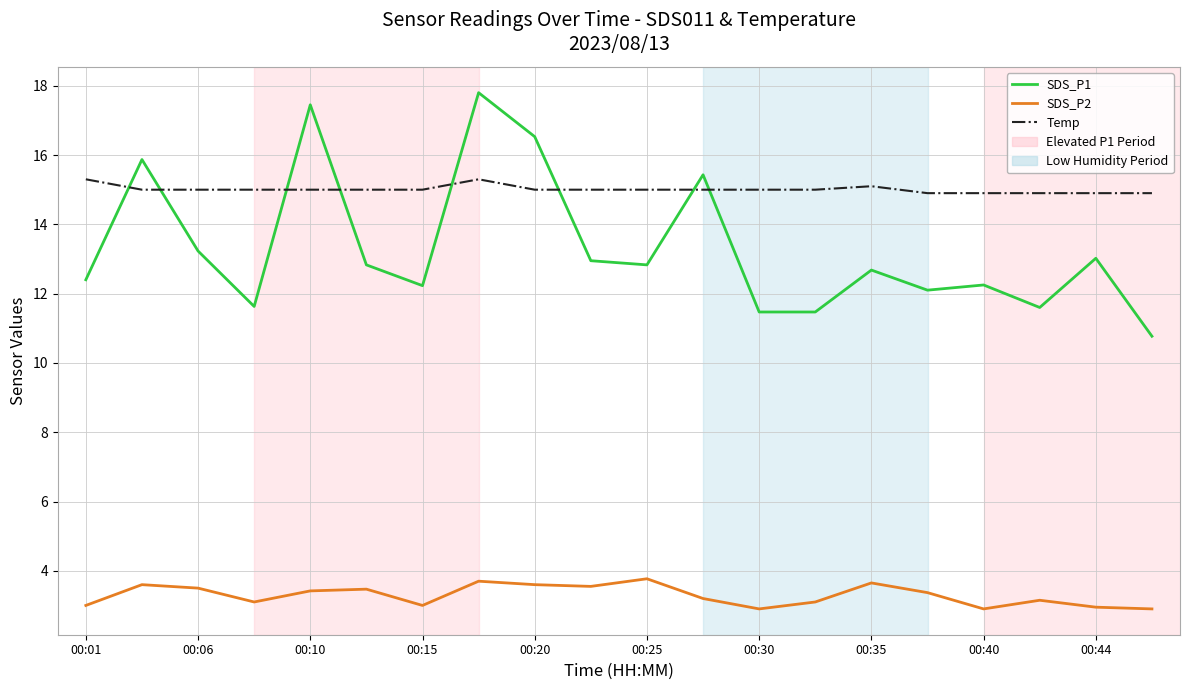

What is the maximum value for SDS_P2?

3.8